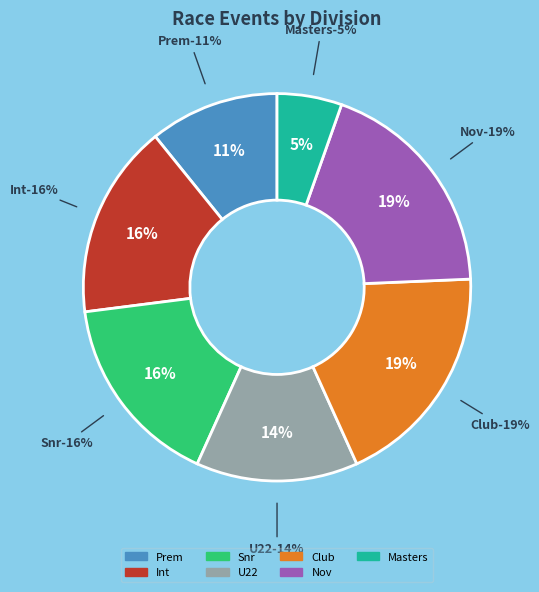

Does final A account for over 50% of the chart?

No